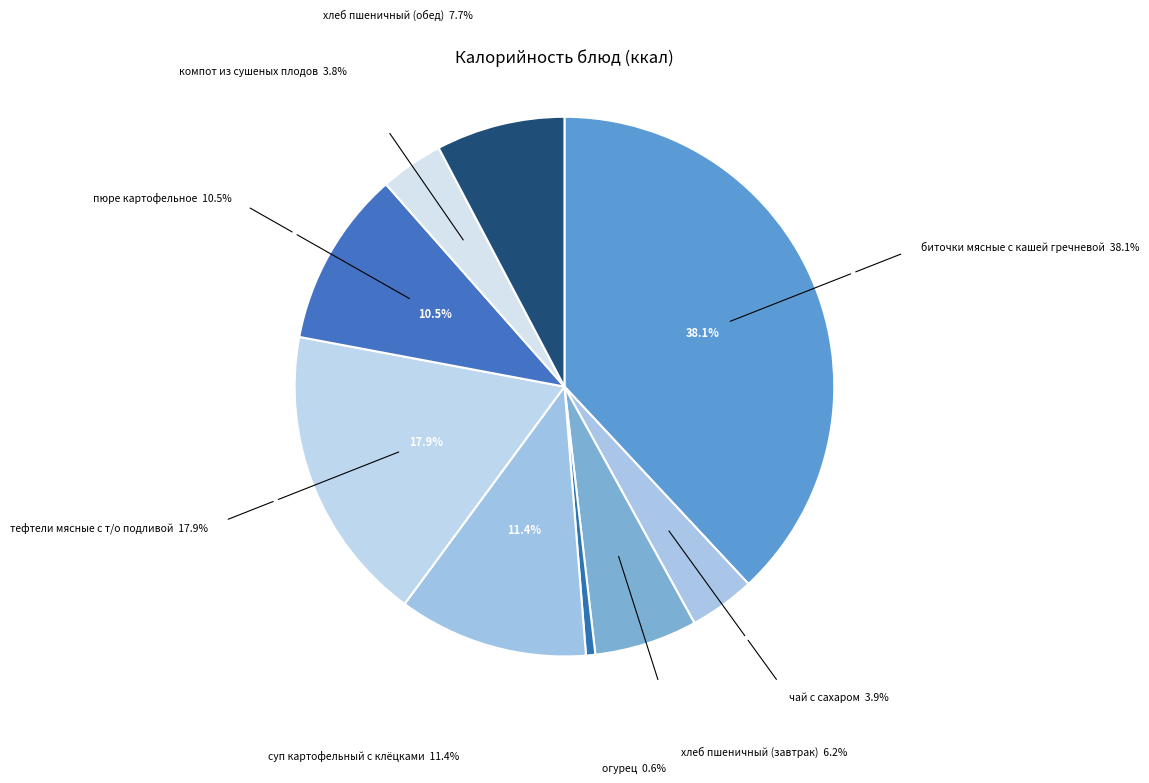

Is биточки мясные с кашей гречневой the majority of the pie?

No